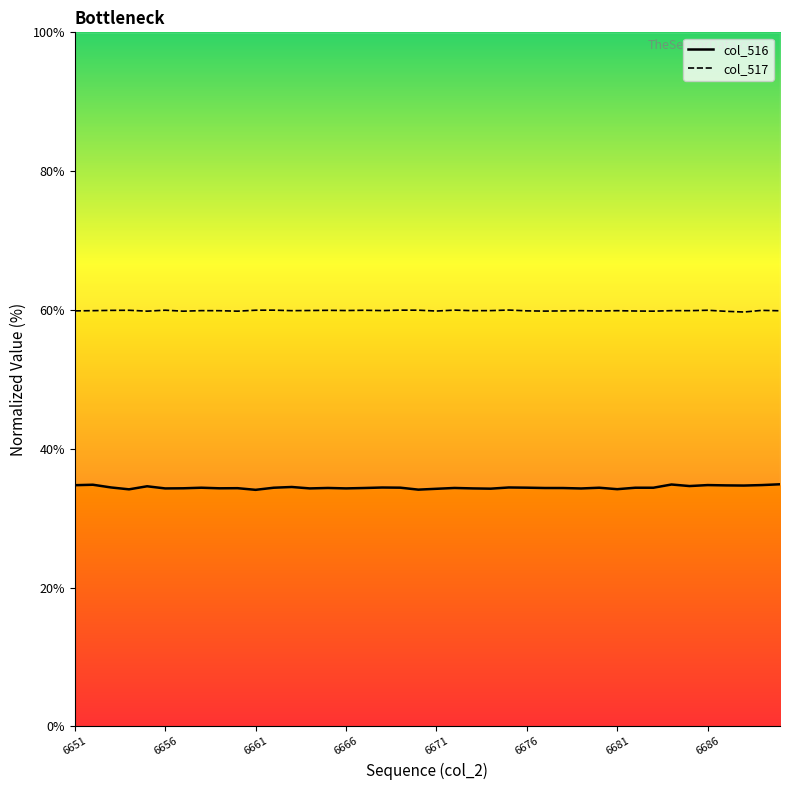

What is the highest value of the col_517 series?

60.0